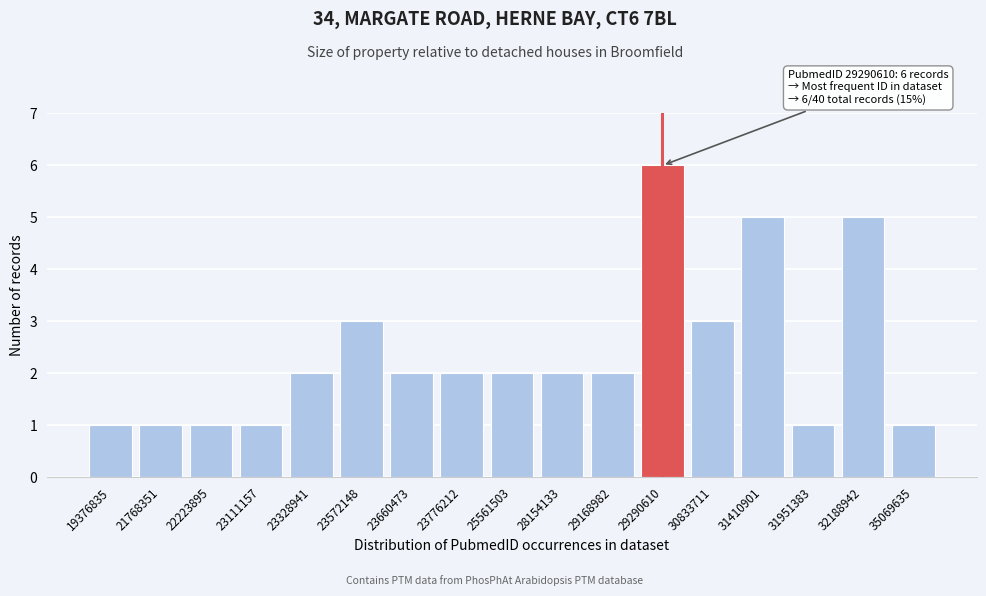

Reading left to right, what are all the values shown in this chart?

19376835=1	21768351=1	22223895=1	23111157=1	23328941=2	23572148=3	23660473=2	23776212=2	25561503=2	28154133=2	29168982=2	29290610=6	30833711=3	31410901=5	31951383=1	32188942=5	35069635=1